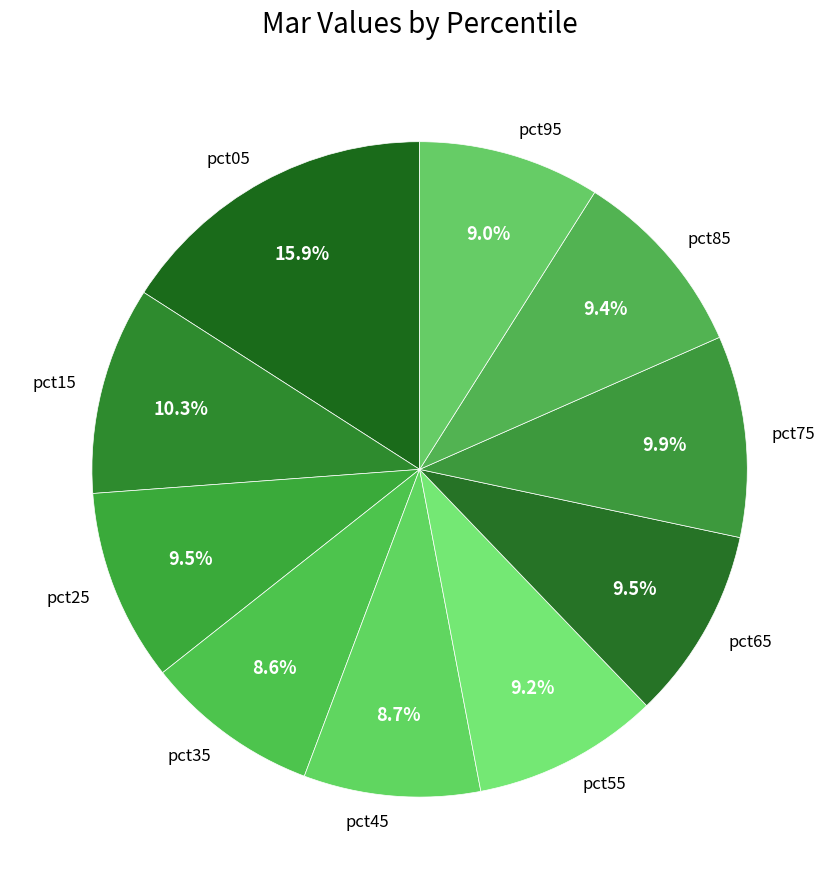

To the nearest percent, what is the difference between the largest and smallest slice percentages?

7%